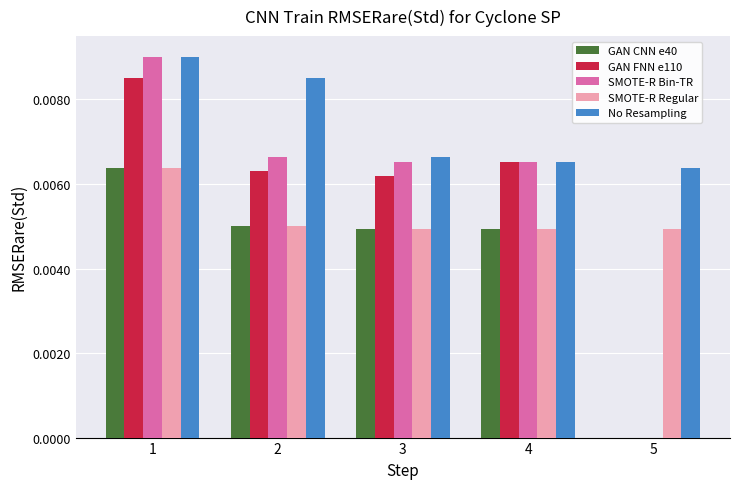

Which series has the largest total across all categories?

No Resampling